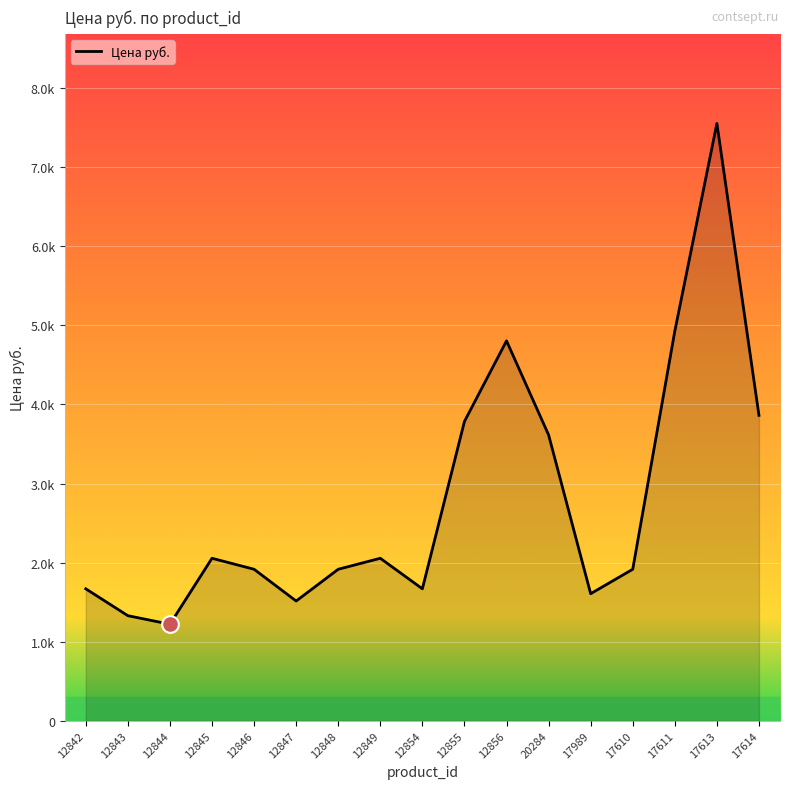

Rank the categories by value from highest to lowest.

17613, 17611, 12856, 17614, 12855, 20284, 12845, 12849, 12846, 12848, 17610, 12842, 12854, 17989, 12847, 12843, 12844